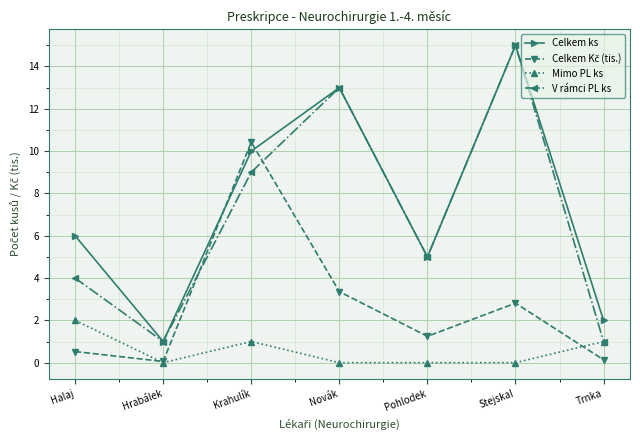

True or false: Celkem ks and Mimo PL ks cross at least once.

False